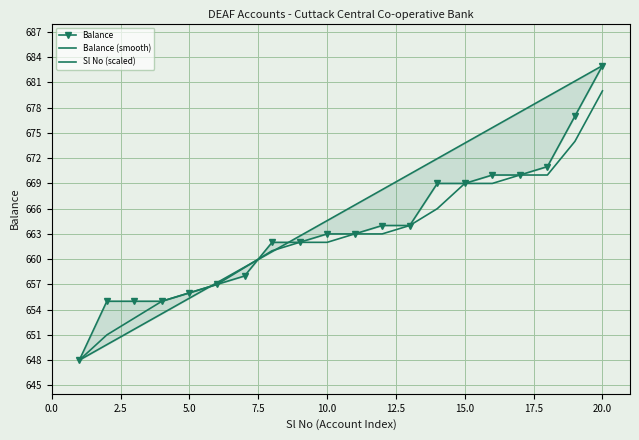

The value of Balance at 20.0 is 302.5. True or false?

False